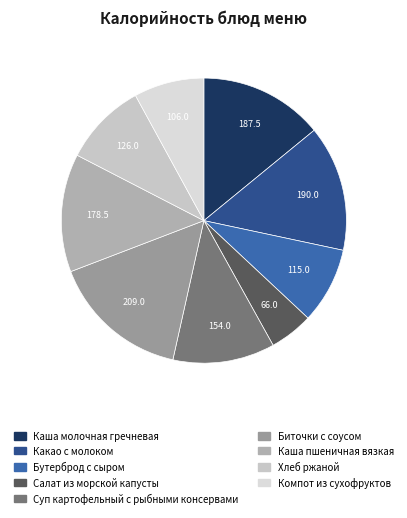

What is the change in value from Какао с молоком to Компот из сухофруктов?

-84.0